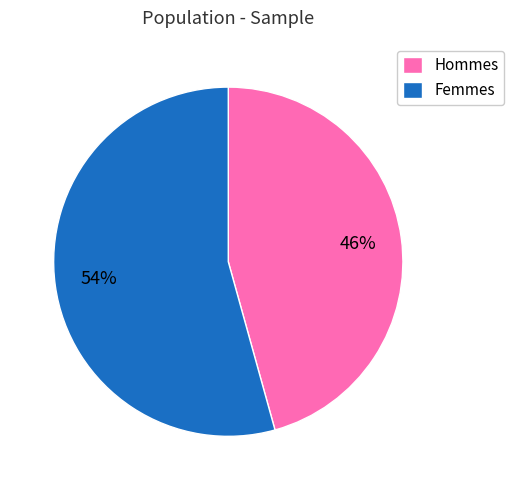

Is the sum of Femmes and Hommes greater than half?

Yes